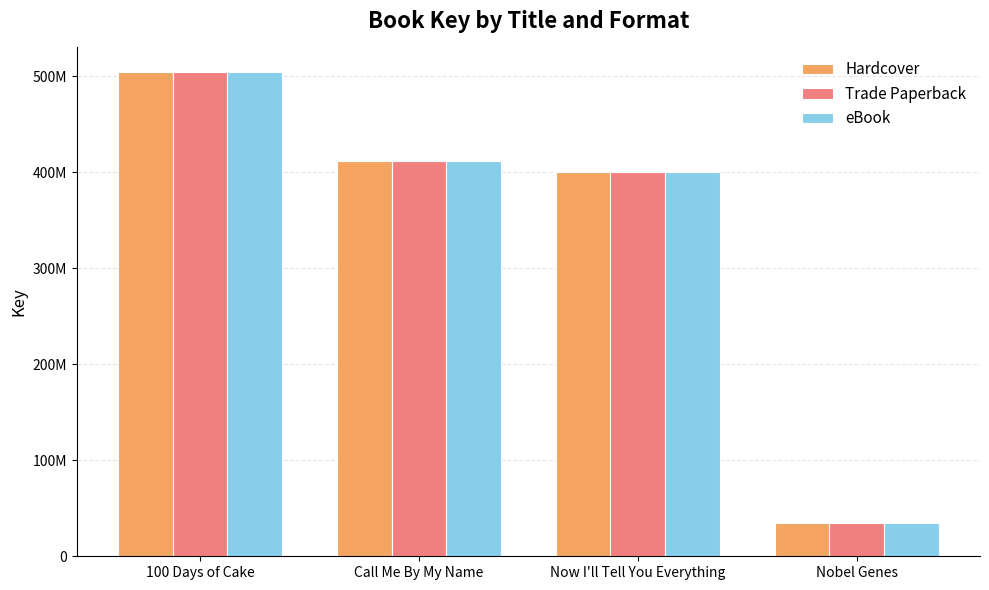

Where is eBook nearest to the value 269839847?

Now I'll Tell You Everything